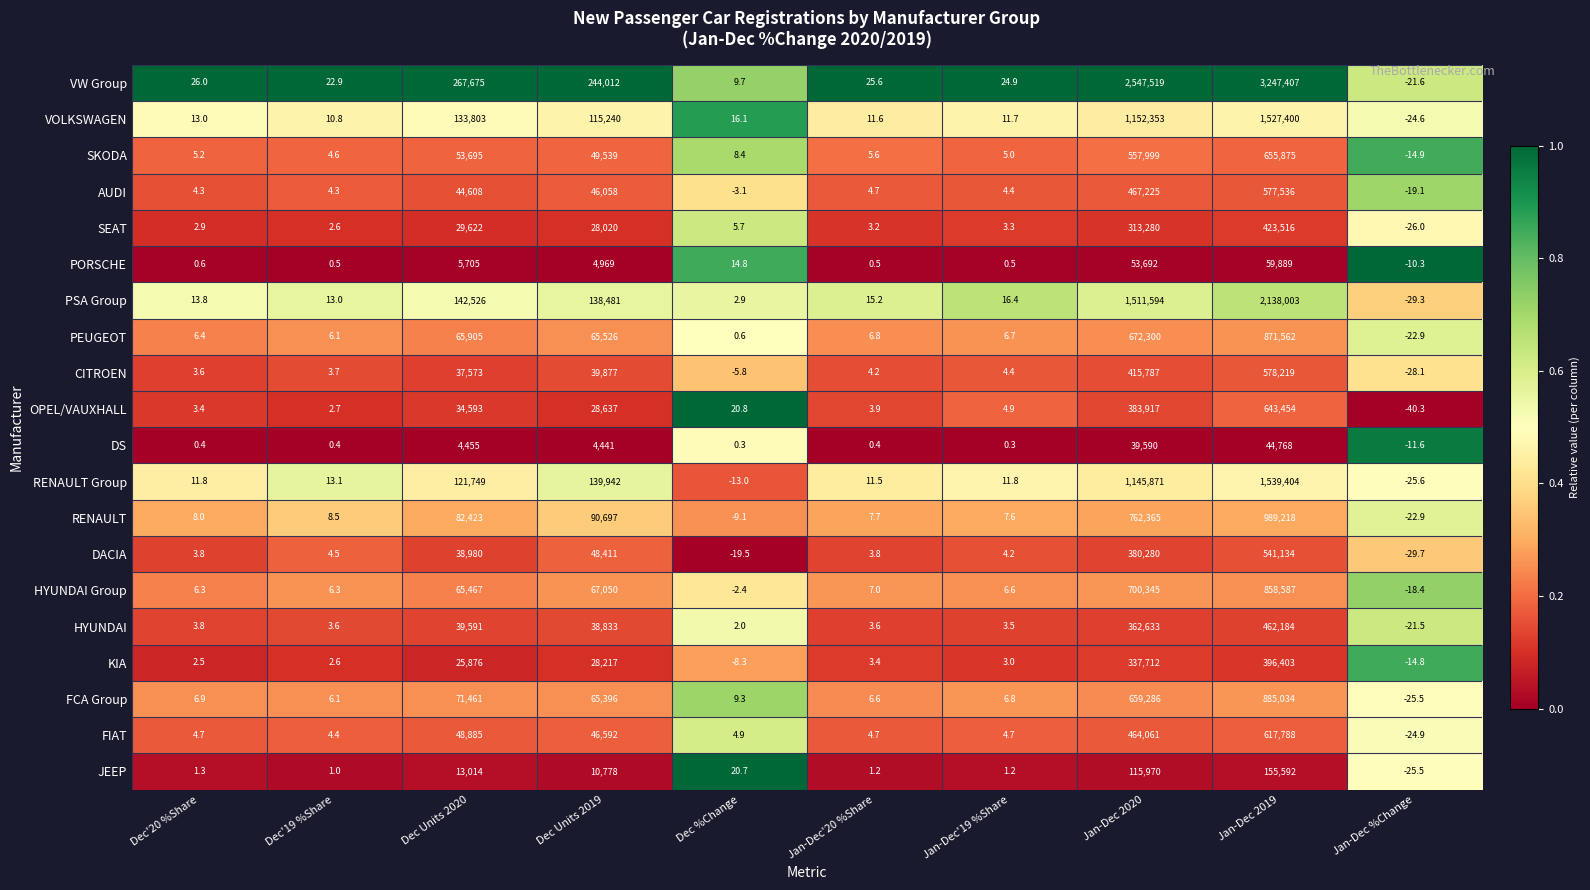

What is the difference between the highest and lowest values at Dec Units 2019?

239571.0